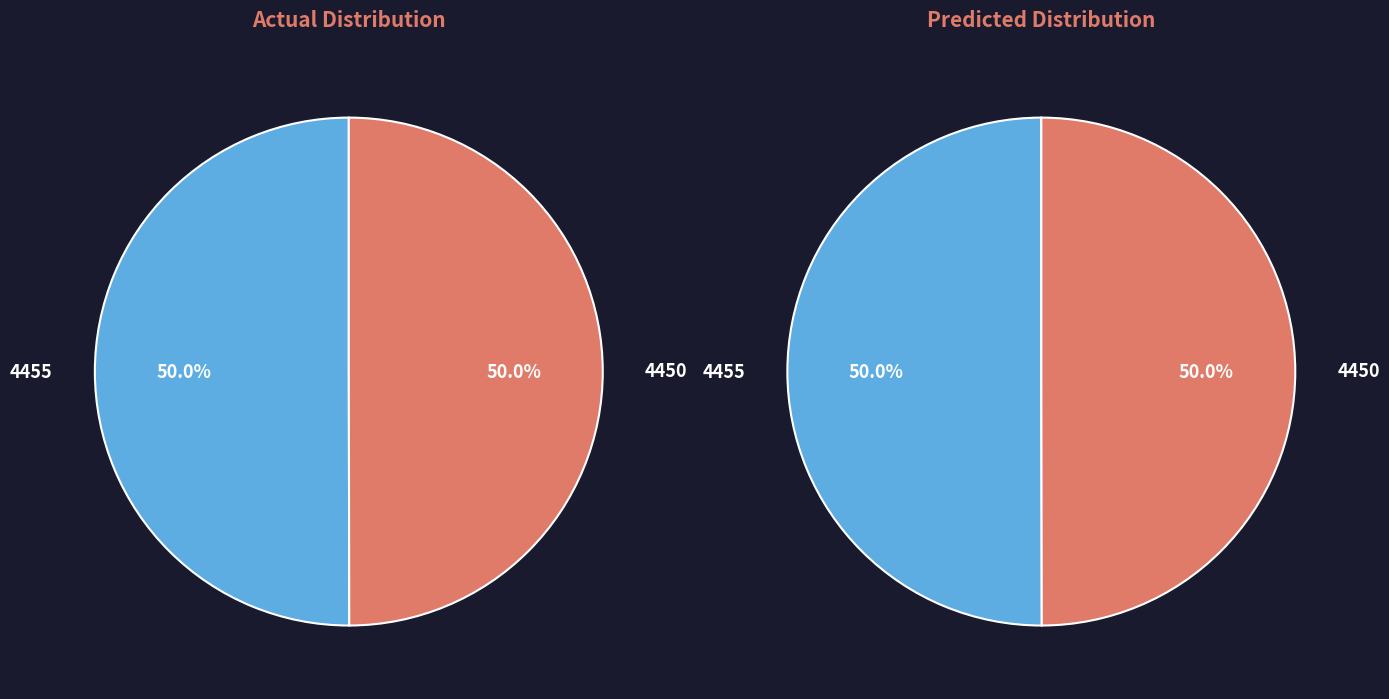

To the nearest percent, what portion does 4455 represent?

50%